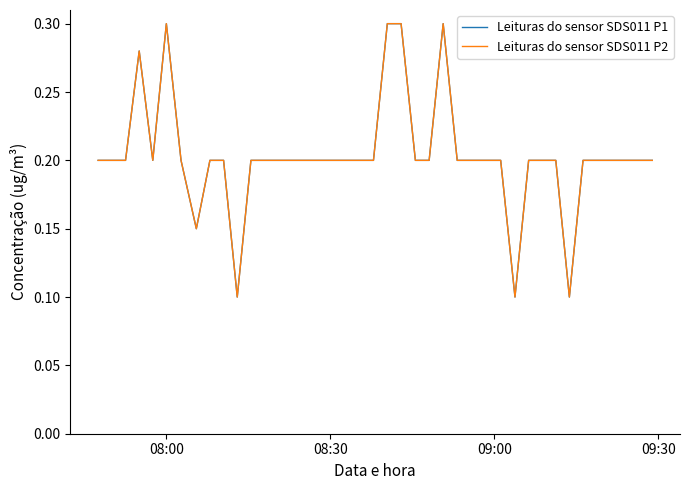

Is this an area chart (filled region under the line)?

No